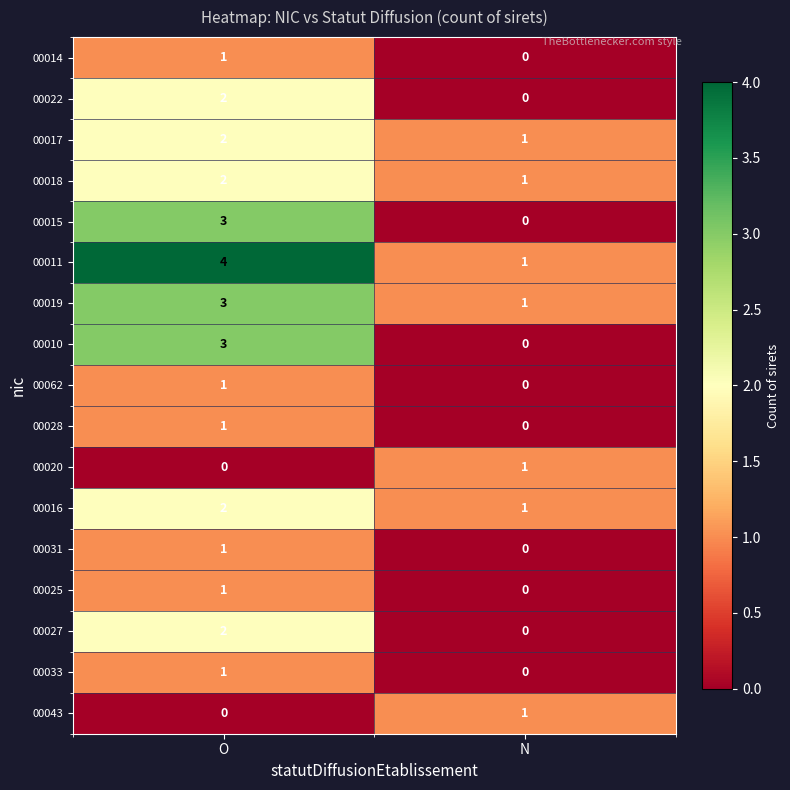

Which series has the largest total across all categories?

00011